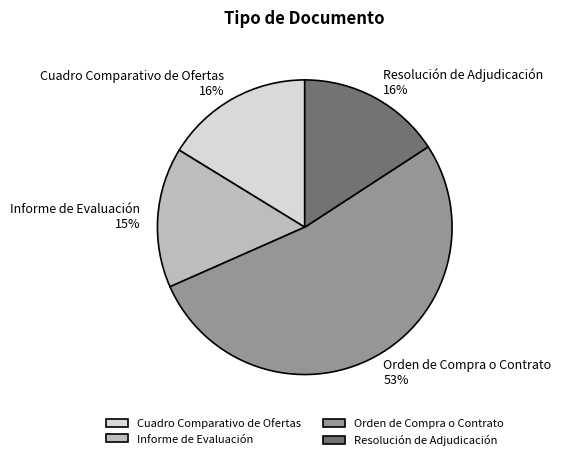

Is there any slice that represents more than half of the pie?

Yes